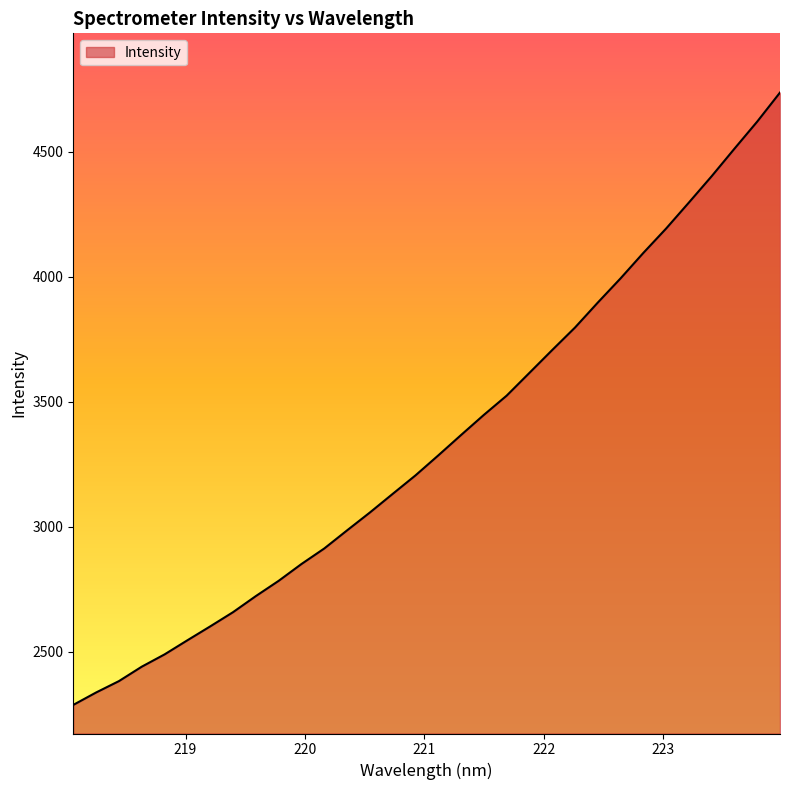

What is the maximum value shown in the chart?

4736.6